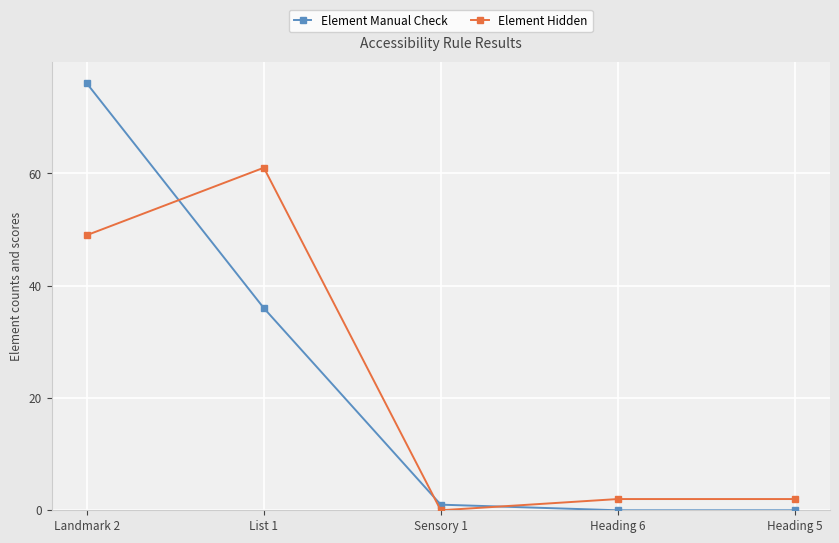

Which series has the largest range (max minus min)?

Element Manual Check